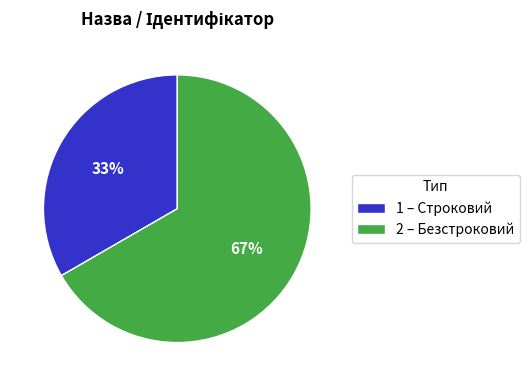

To the nearest percent, what is the average slice percentage?

50%